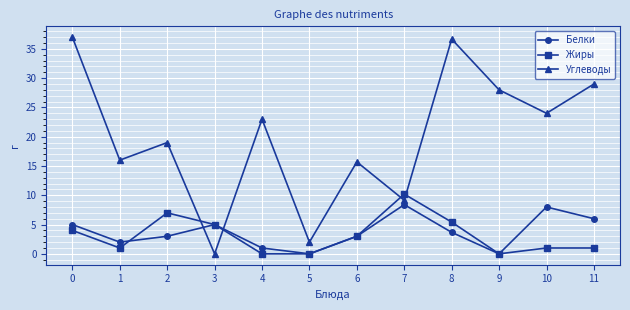

Rank the series at 10 from lowest to highest value.

Жиры, Белки, Углеводы